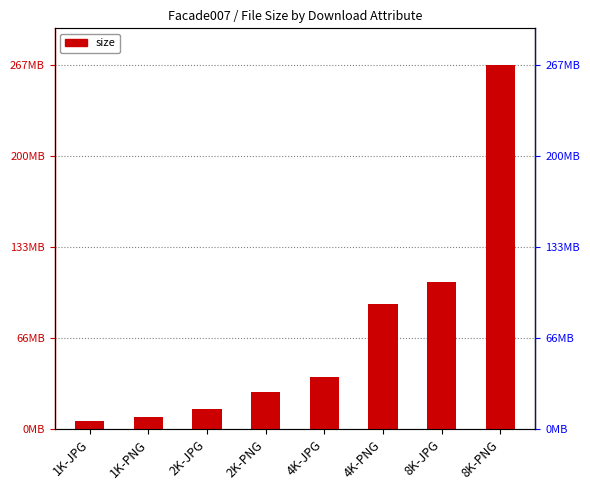

What is the value of the 5th bar from the left?

38641921